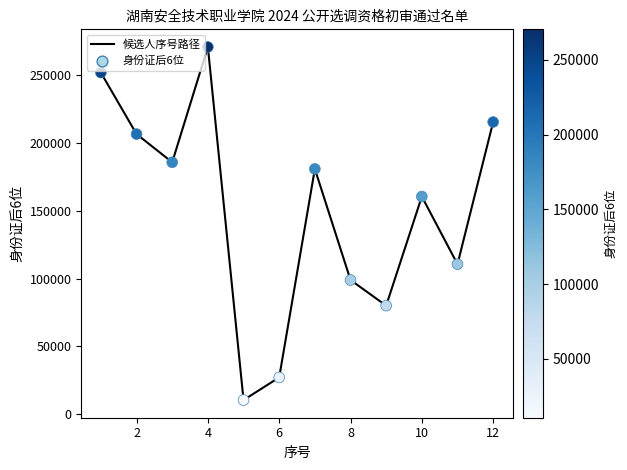

What is the minimum value shown in the chart?

10540